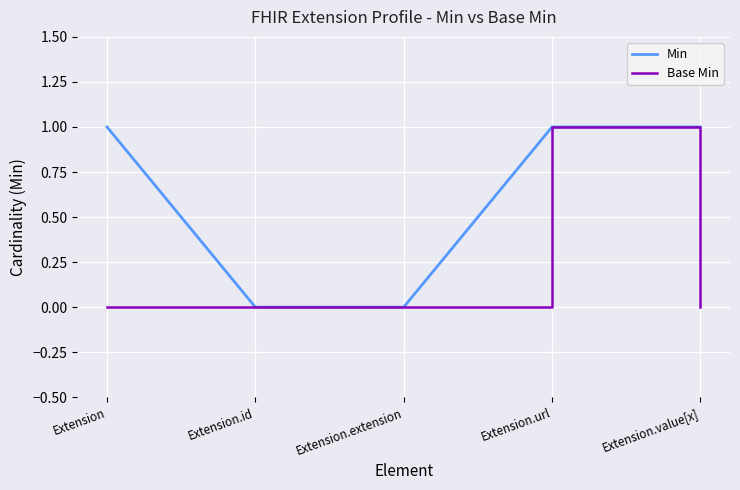

Reading left to right, what are all the values shown in this chart?

Min: 1	0	0	1	1
Base Min: 0	0	0	1	0